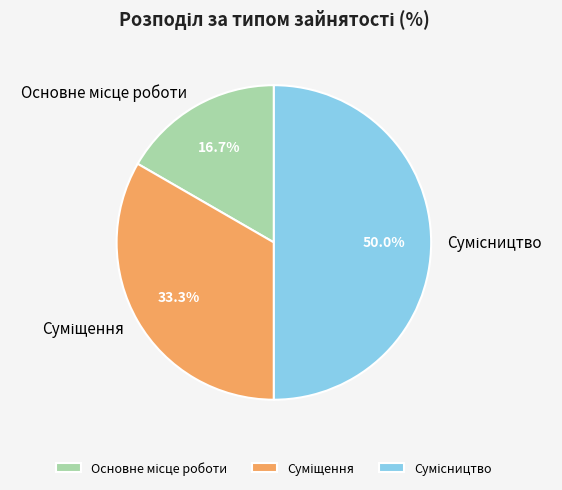

How many slices are in this pie chart?

3